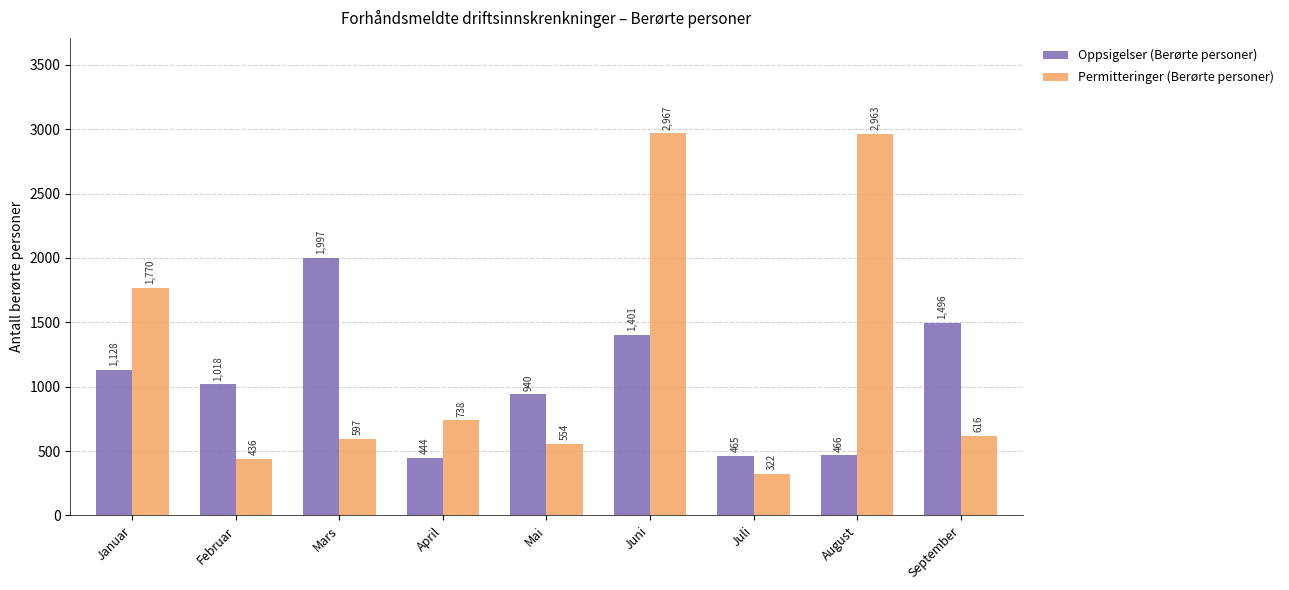

What are all the series names shown in the legend?

Oppsigelser (Berørte personer), Permitteringer (Berørte personer)